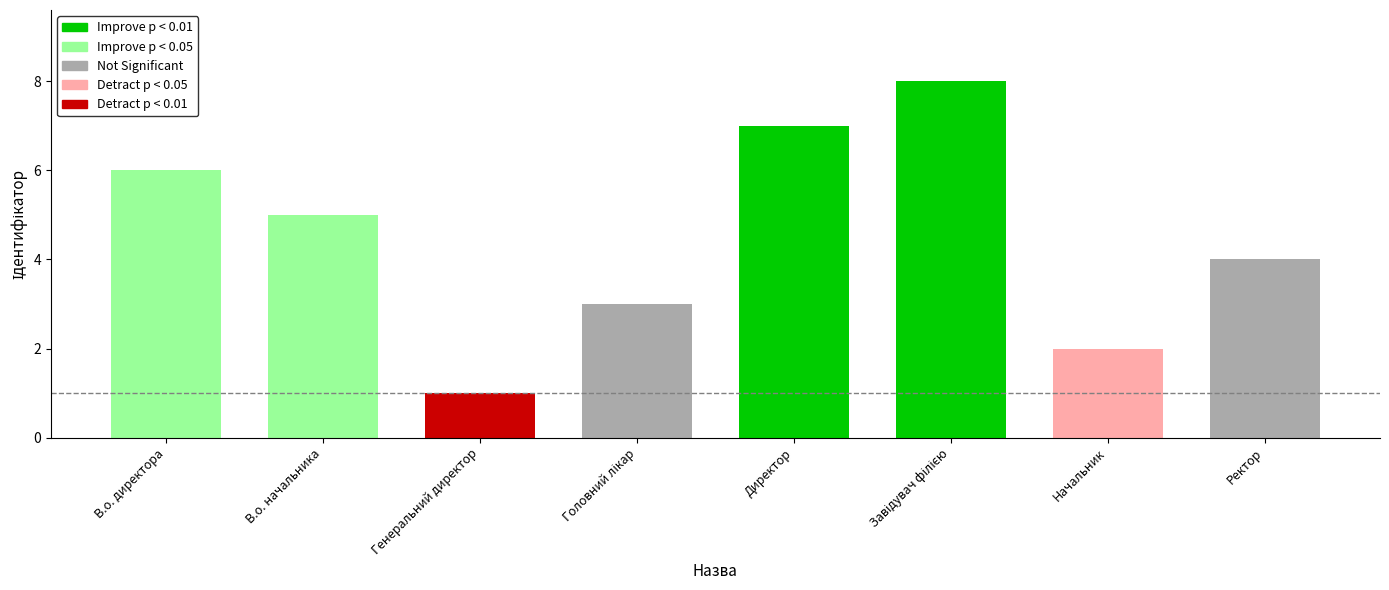

What value does the data have at В.о. начальника?

5